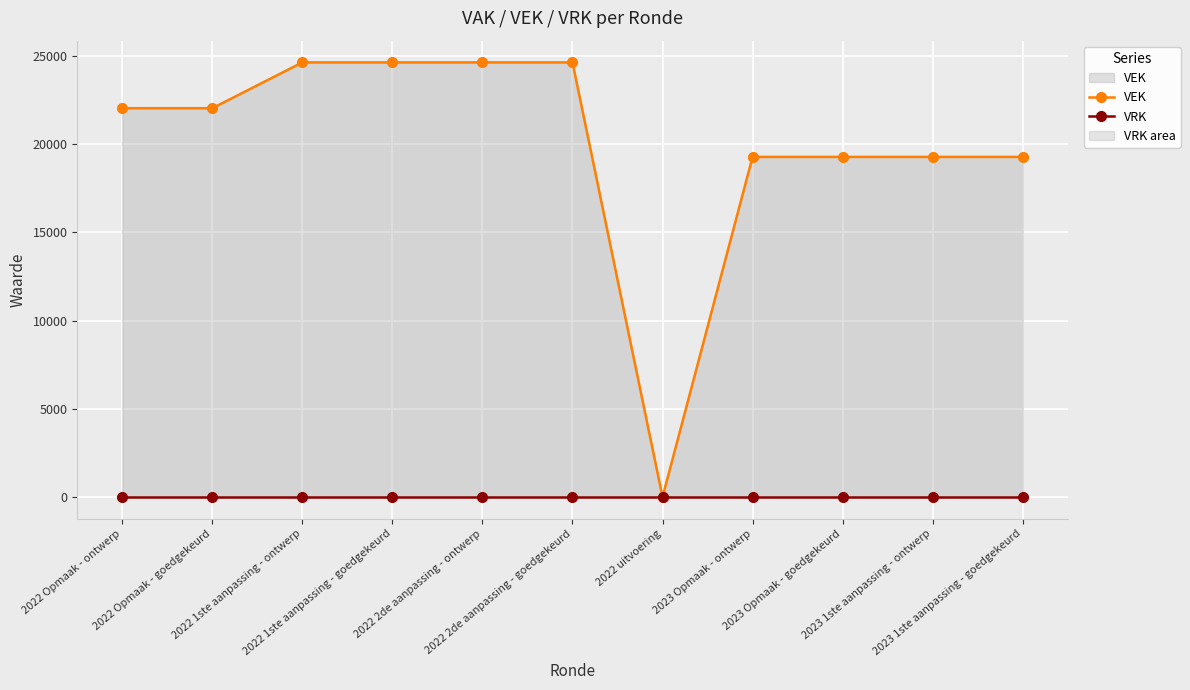

What is the label of the 3rd point from the right?

2023 Opmaak - goedgekeurd